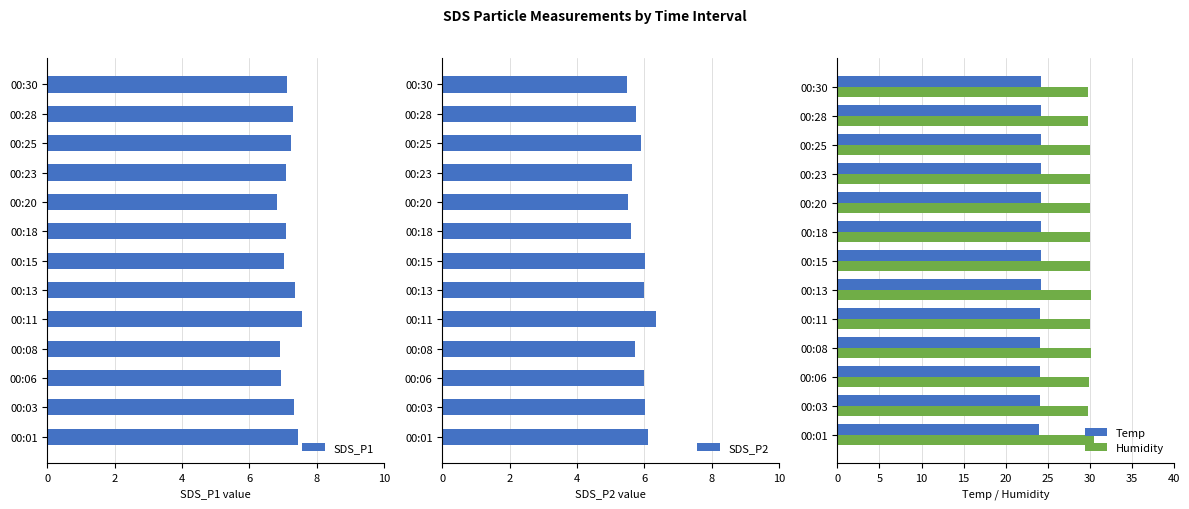

How many categories are shown in the chart?

13